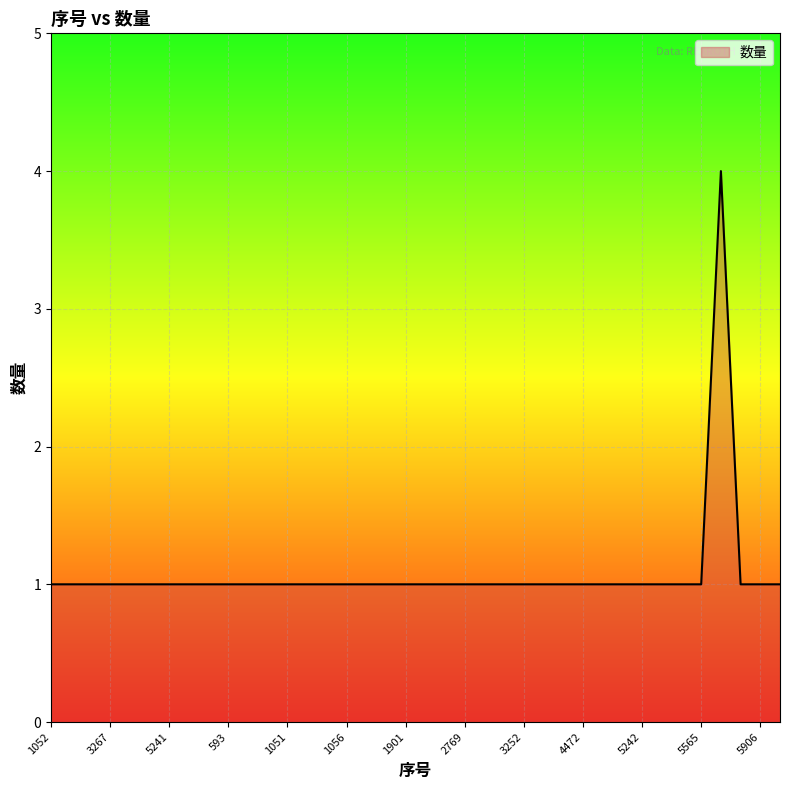

What is the difference between the maximum and minimum values?

3